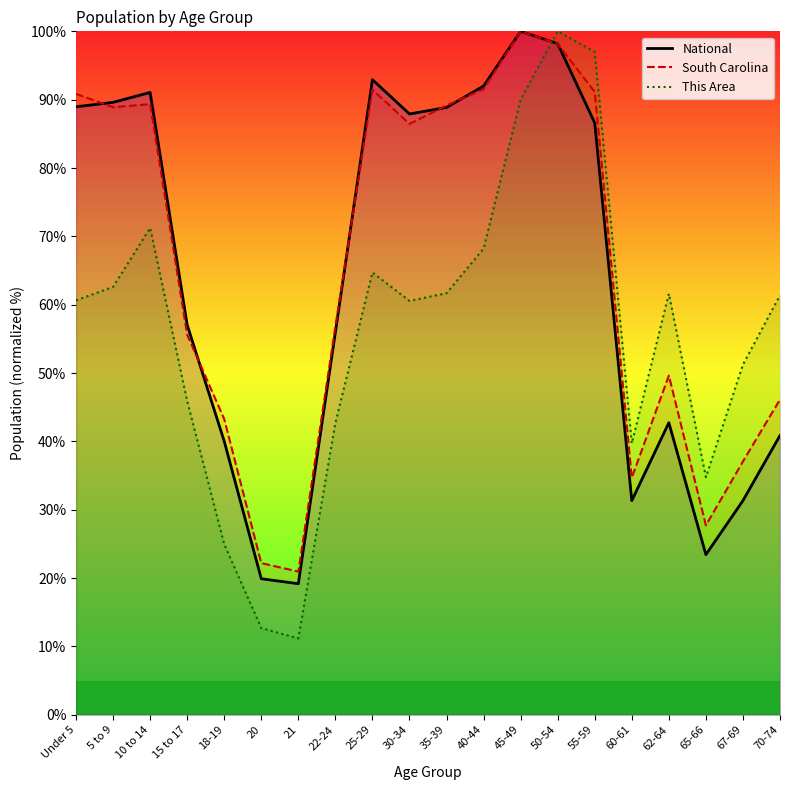

List the labels in order of This Area value, smallest first.

21, 20, 18-19, 65-66, 60-61, 22-24, 15 to 17, 67-69, 30-34, Under 5, 70-74, 62-64, 35-39, 5 to 9, 25-29, 40-44, 10 to 14, 45-49, 55-59, 50-54